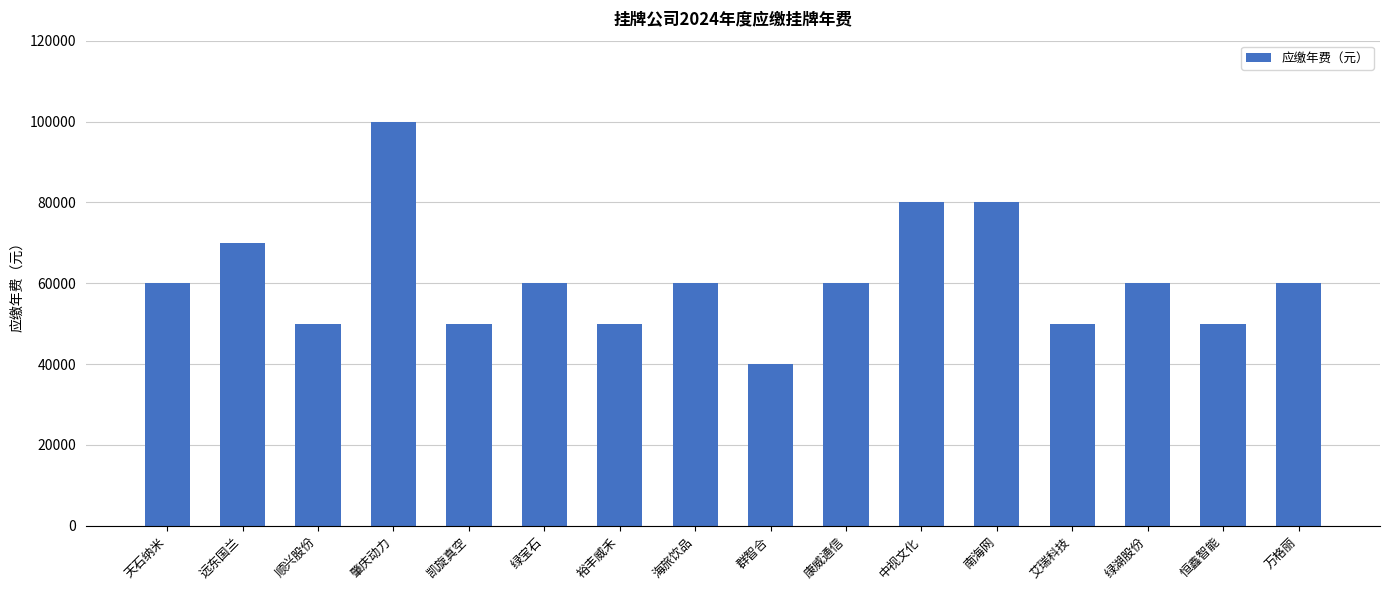

What is the difference between the maximum and minimum values?

60000